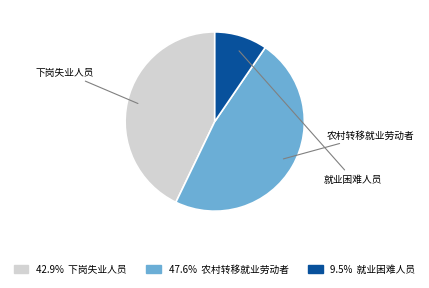

Is there a majority slice in this chart?

No